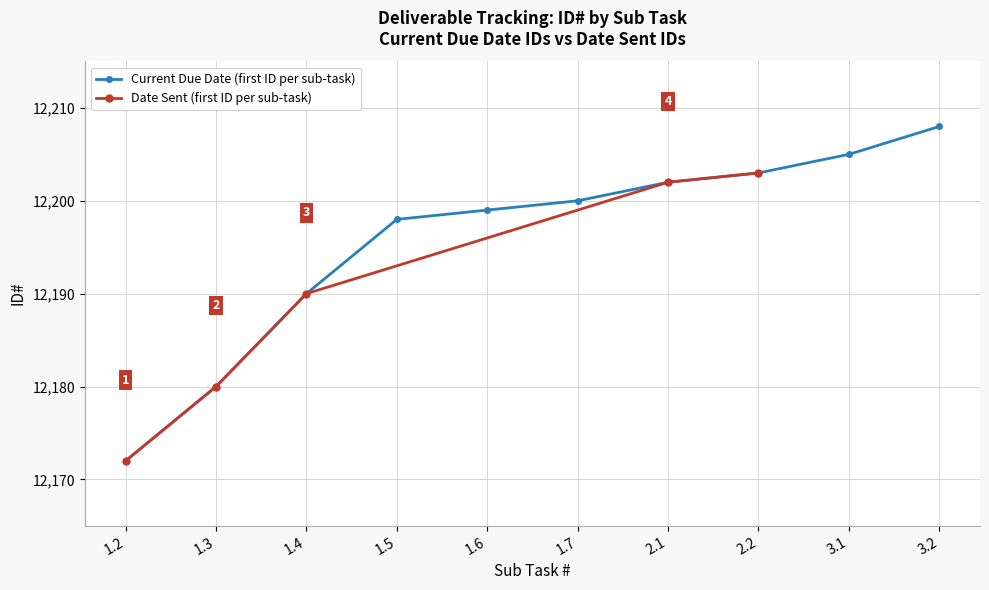

True or false: the data shows 17911 at 1.3.

False